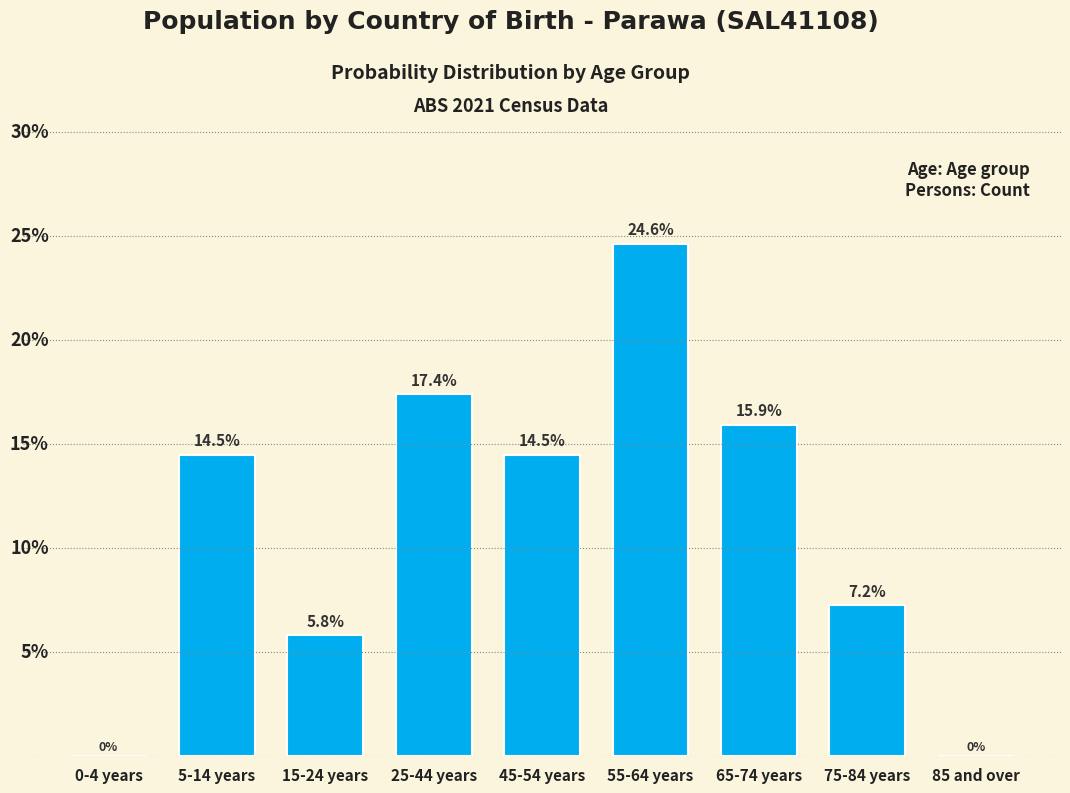

Which category has the highest value across all series?

55-64 years